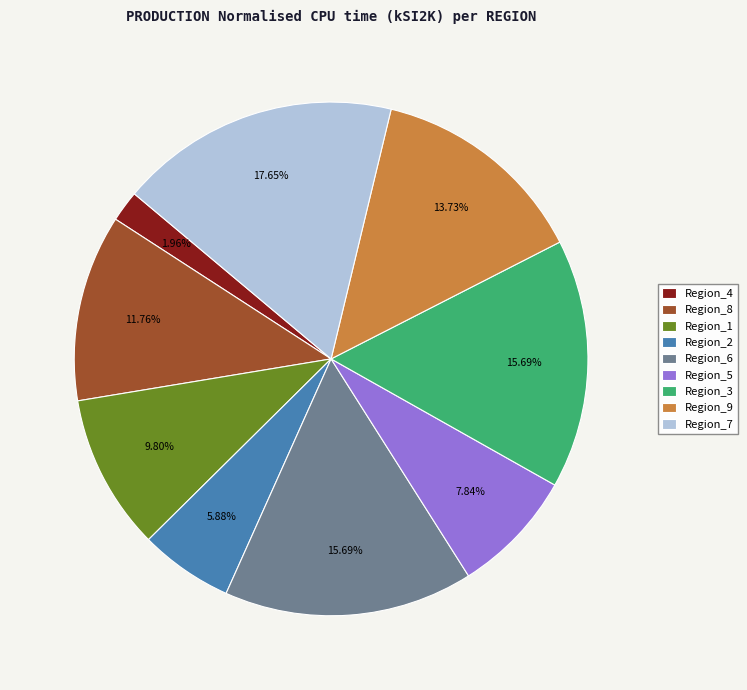

What is the ratio of the value at Region_3 to the value at Region_2?

2.7